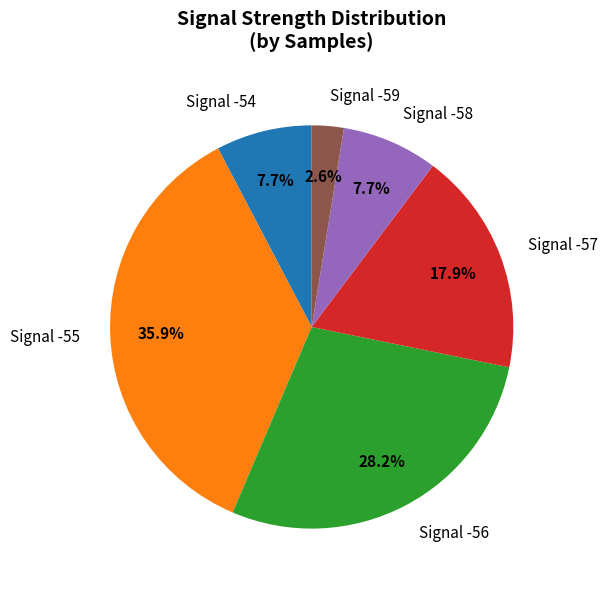

What is the largest slice in the pie chart?

Signal -55